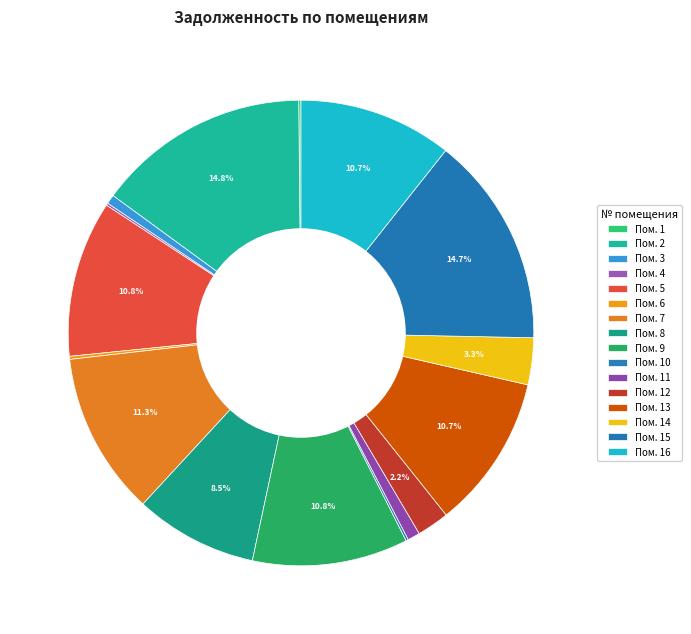

Which slice is the largest?

2